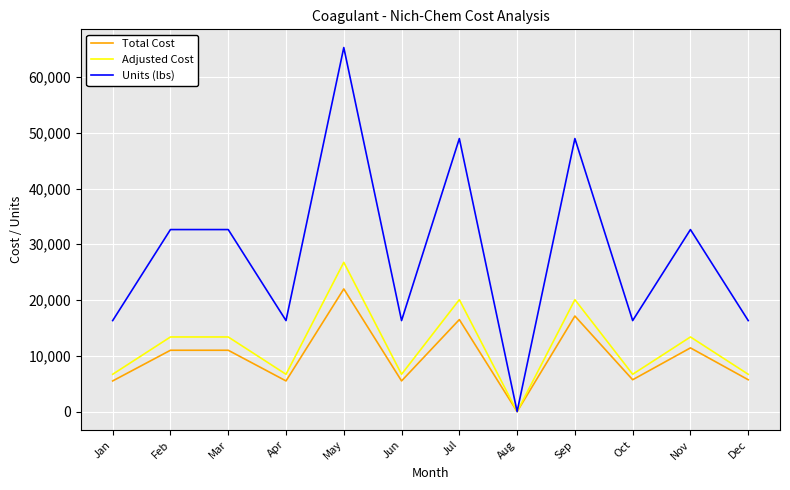

Is the value of Total Cost at May greater than the value of Adjusted Cost at Dec?

Yes